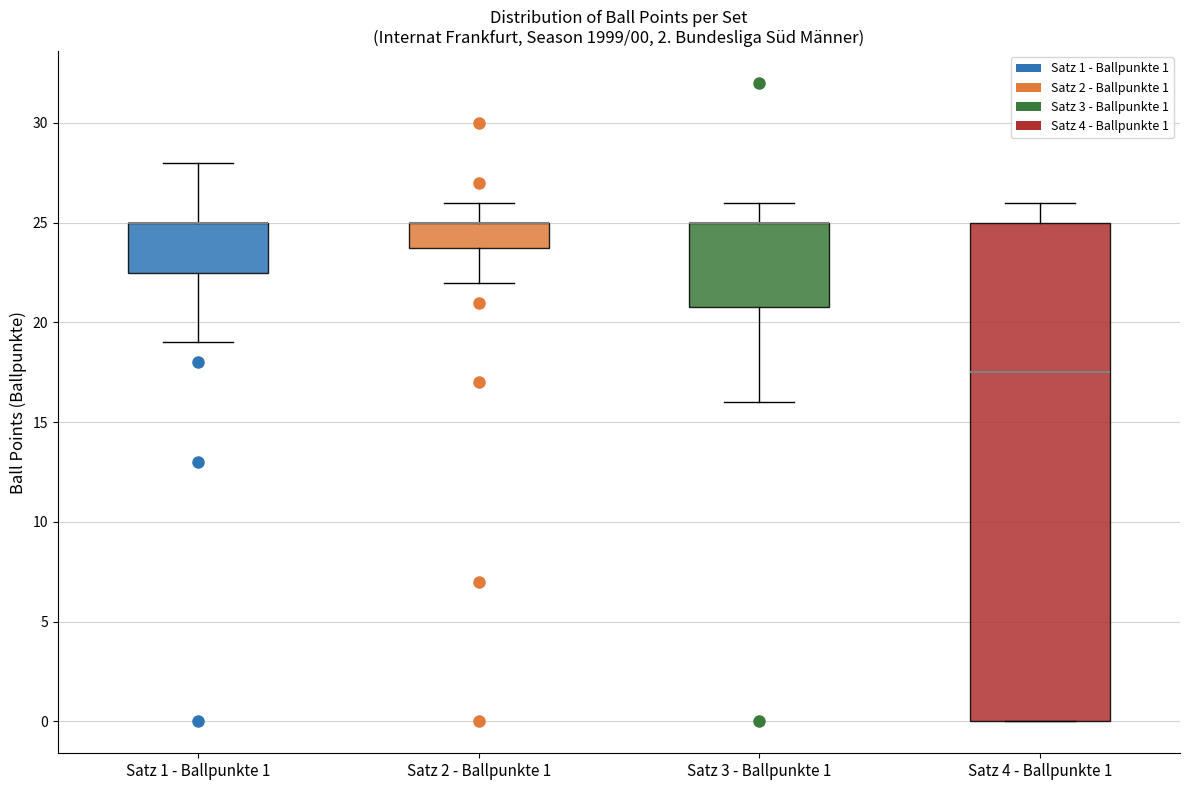

Comparing the boxes themselves (not the whiskers), which one is the tallest?

Satz 4 - Ballpunkte 1